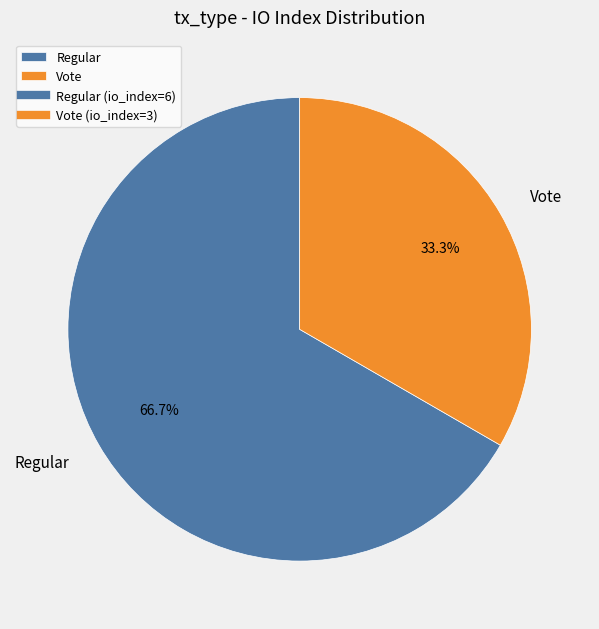

The Vote slice represents 45% of the pie. True or false?

False